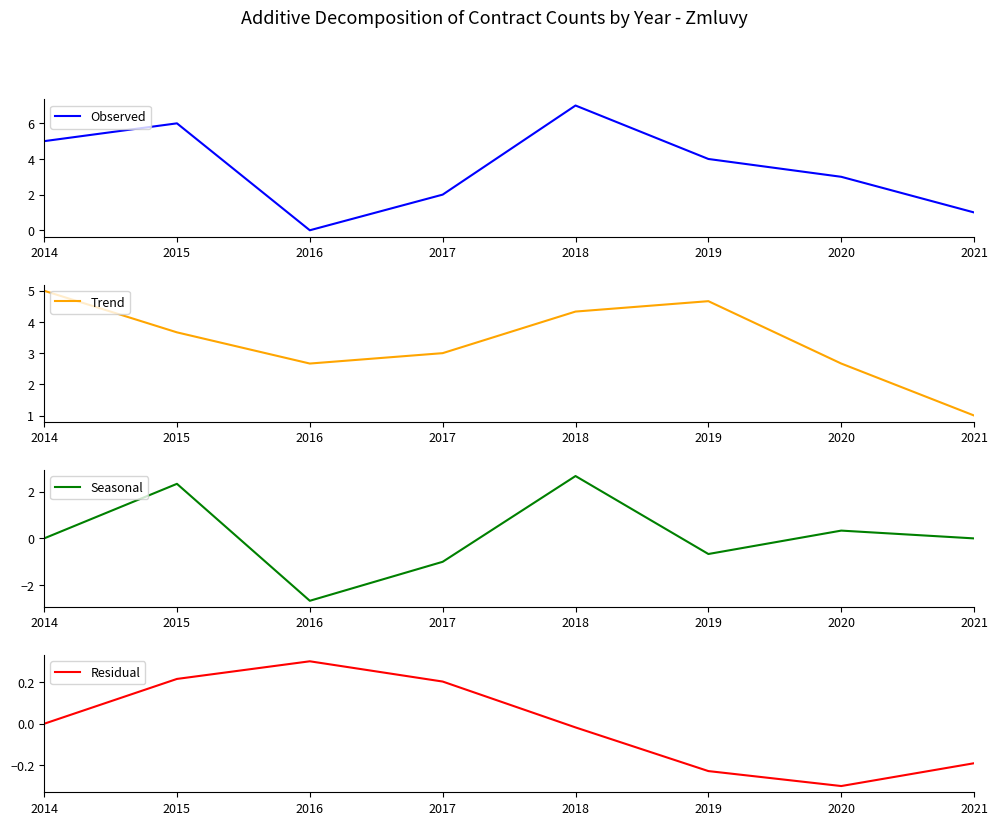

Is this an area chart (filled region under the line)?

No